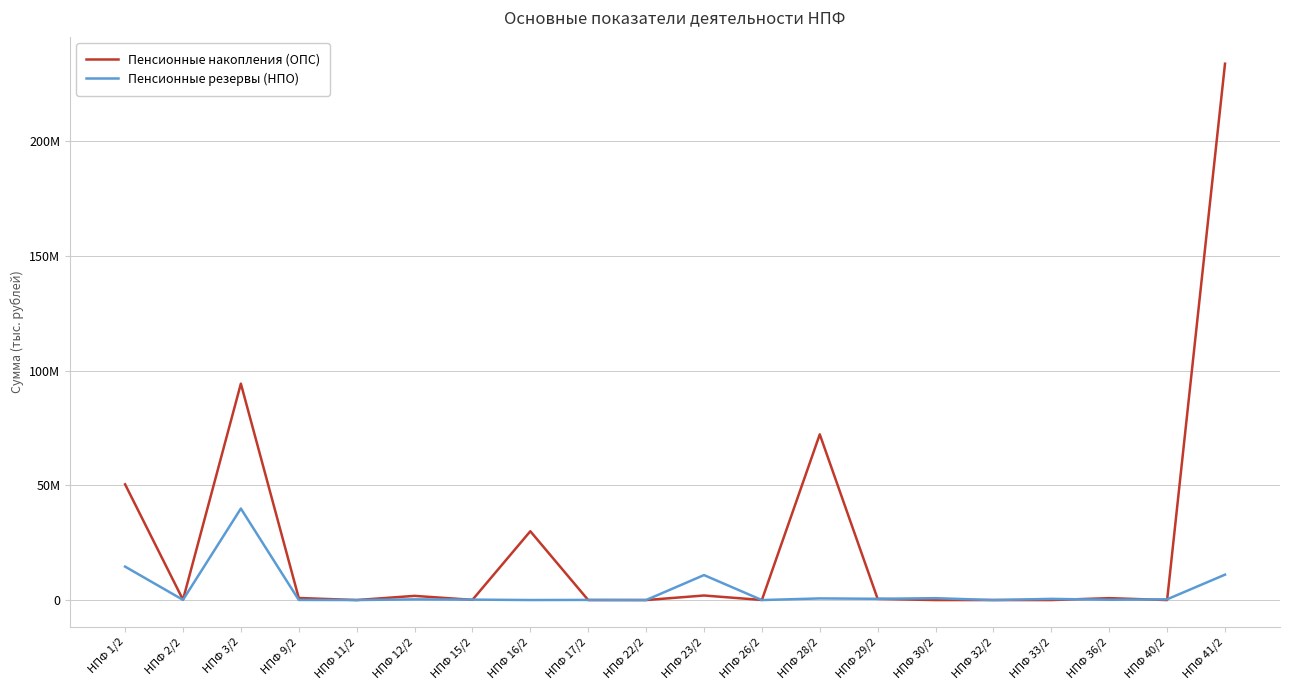

After their last crossing, which series has the higher values: Пенсионные накопления (ОПС) or Пенсионные резервы (НПО)?

Пенсионные накопления (ОПС)